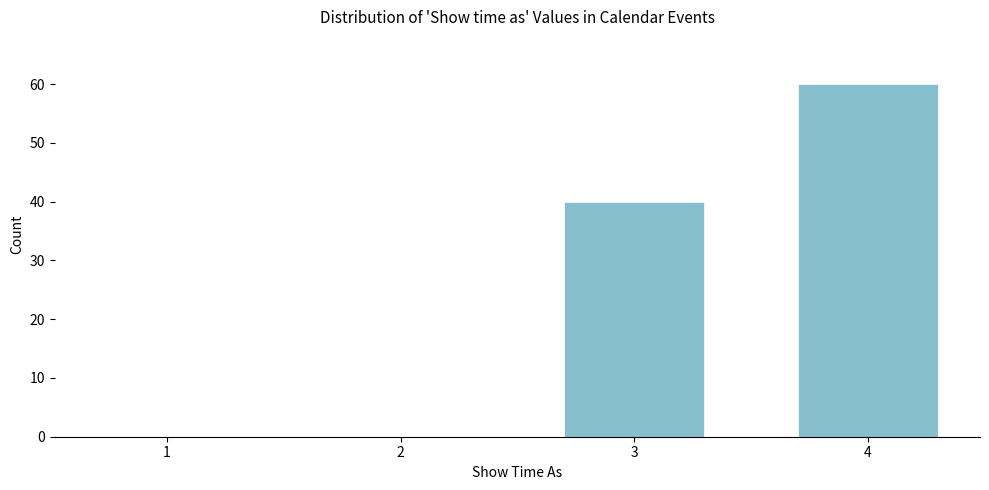

Reading left to right, extract all data points from this chart.

1=0	2=0	3=40	4=60